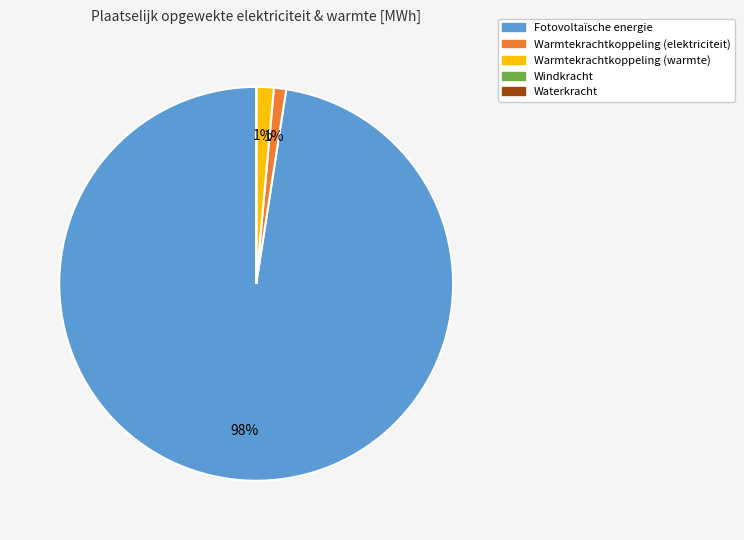

What percentage is the Warmtekrachtkoppeling (elektriciteit) slice, to the nearest percent?

1%